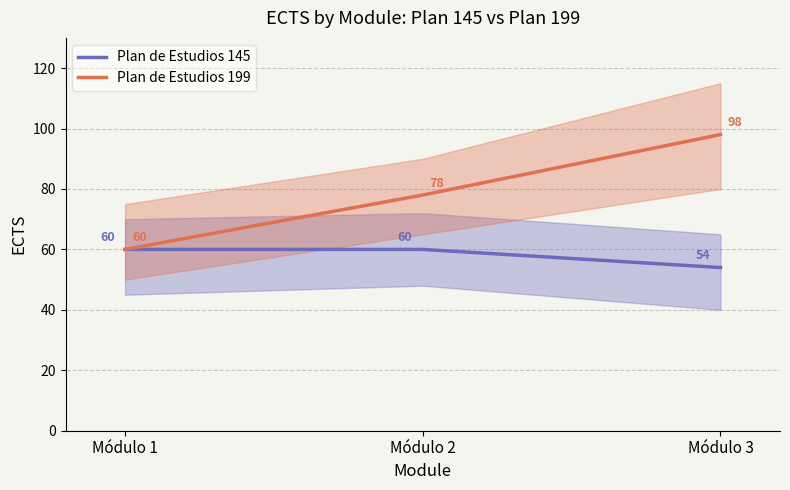

True or false: Plan de Estudios 199 has a value of 78 at Módulo 2.

True